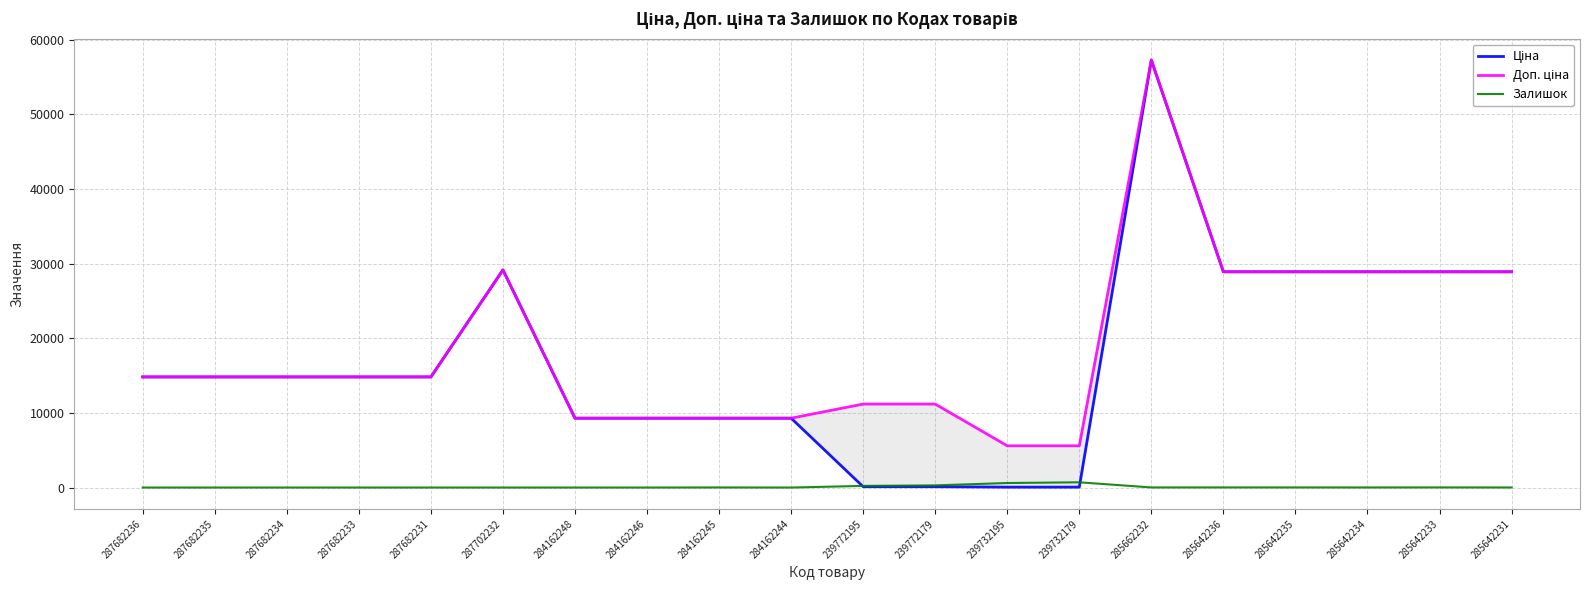

What is the sum of the Ціна values at 287702232 and 285642234?

58054.0